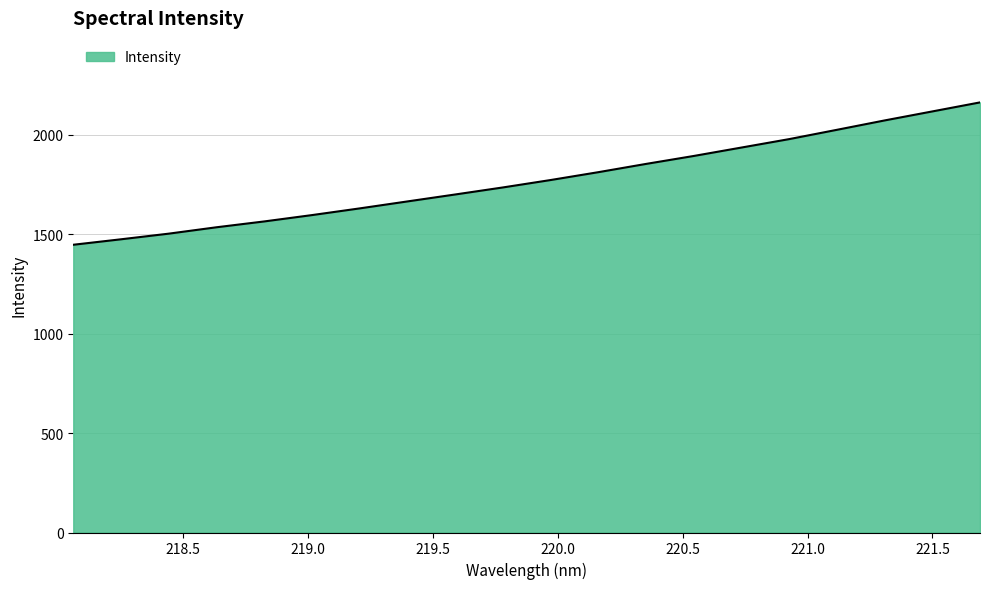

What is the difference between the maximum and minimum values?

716.1